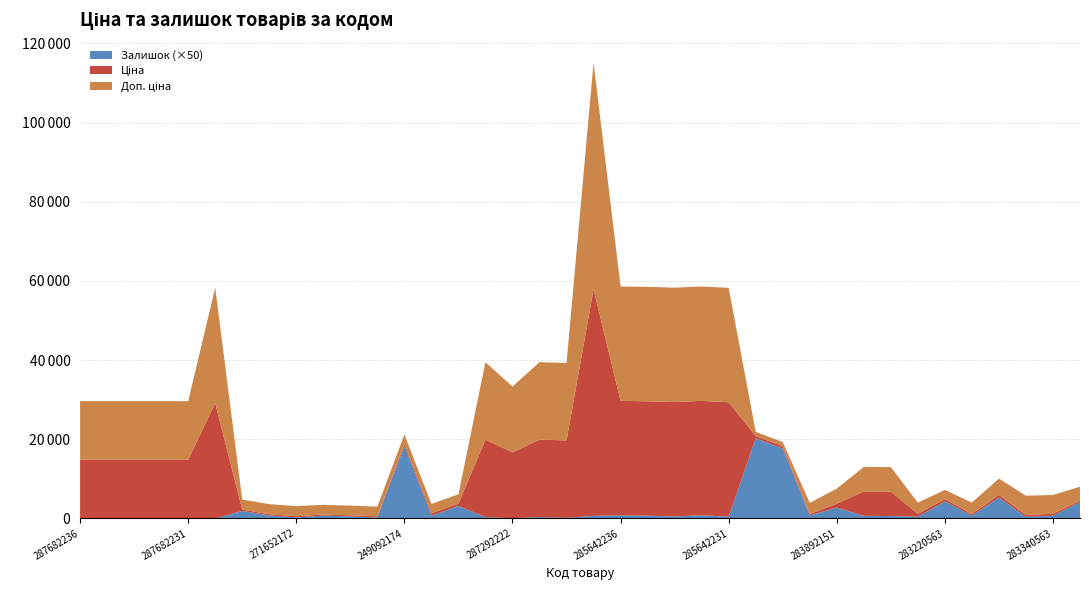

Reading left to right, transcribe all the data shown in this chart.

Ціна: 14817.6	14817.6	14817.6	14817.6	14817.6	29152.3	318.3	318.3	318.3	304.1	304.1	304.1	591.6	591.6	591.6	19564.9	16636.8	19564.9	19564.9	57258.0	28901.7	28901.7	28901.7	28901.7	28901.7	578.1	578.1	352.6	958.4	6182.6	6182.6	710.0	579.8	362.1	680.4	485.1	475.7	350.2
Доп. ціна: 14817.6	14817.6	14817.6	14817.6	14817.6	29152.3	2546.4	2546.4	2546.4	2432.8	2432.8	2432.8	2366.5	2366.5	2366.5	19564.9	16636.8	19564.9	19564.9	57258.0	28901.7	28901.7	28901.7	28901.7	28901.7	1060.0	1060.0	2821.2	3833.8	6182.6	6182.6	2839.8	2319.2	2896.6	4082.3	4851.4	4756.7	3502.5
Залишок: 0.0	0.0	0.0	0.0	0.0	0.0	38.0	15.0	5.0	14.0	10.0	5.0	365.0	14.0	63.0	7.0	1.0	7.0	3.0	13.0	16.0	14.0	10.0	16.0	9.0	405.0	353.0	15.0	55.0	13.0	12.0	9.0	86.0	15.0	106.0	8.0	14.0	83.0